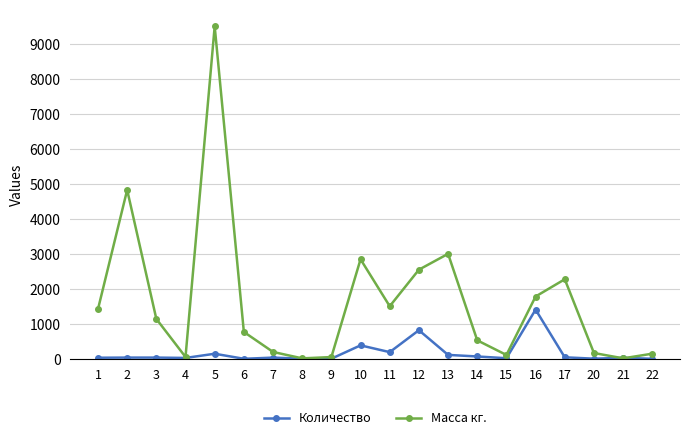

What is the minimum value shown in the chart?

1.0